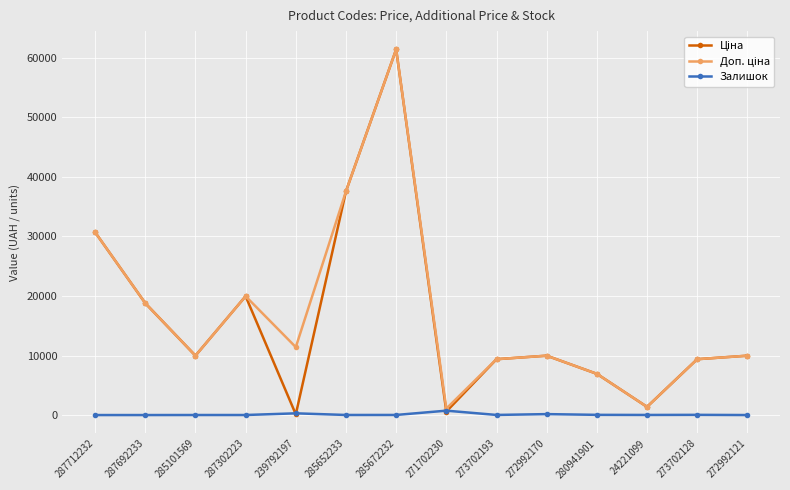

What is the total value across all series at 287712232?

61434.3